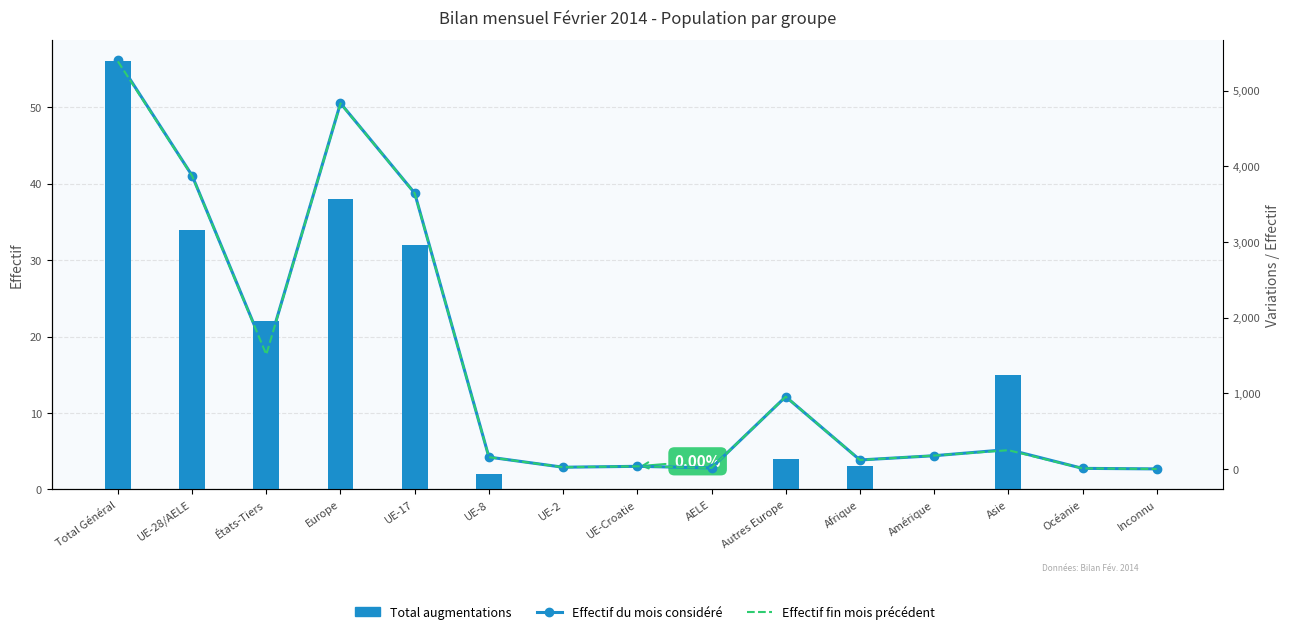

At Asie, list the series in order from smallest to largest.

Total augmentations, Effectif fin mois précédent, Effectif du mois considéré